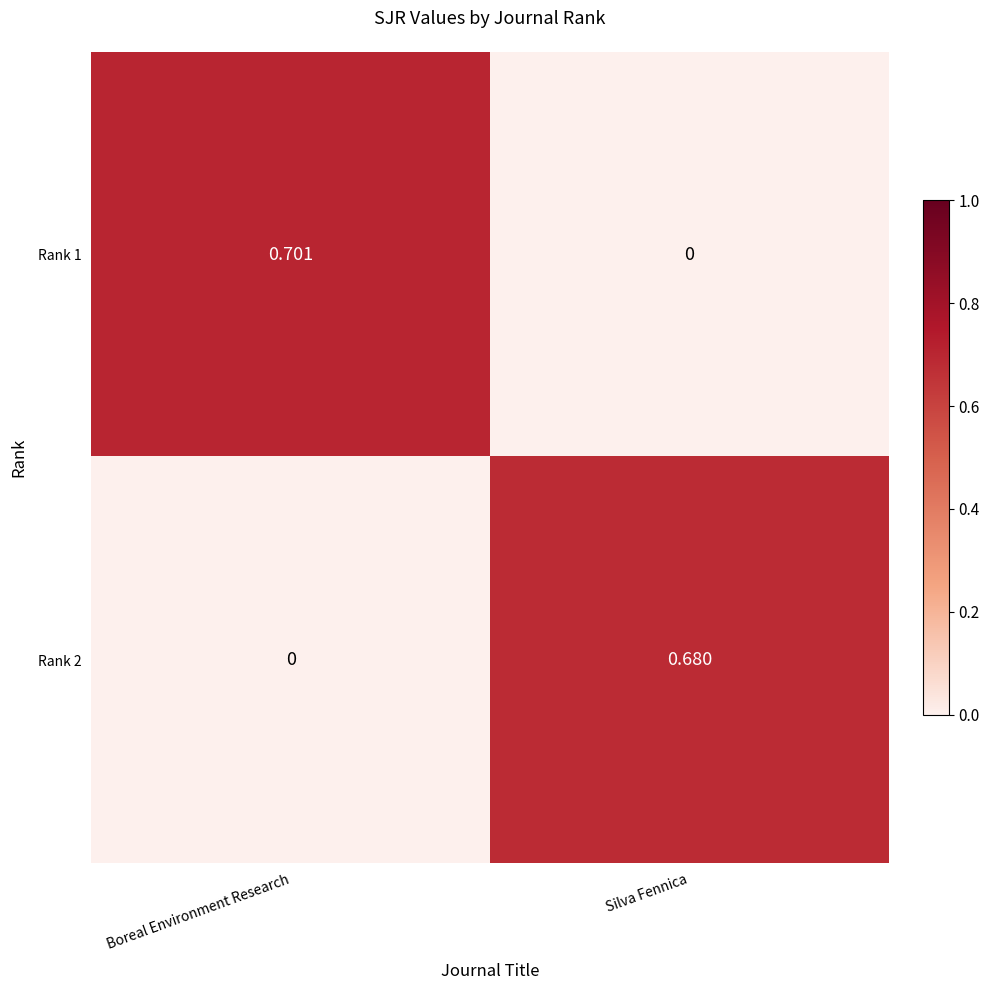

At which category is the sum across all series the highest?

Boreal Environment Research